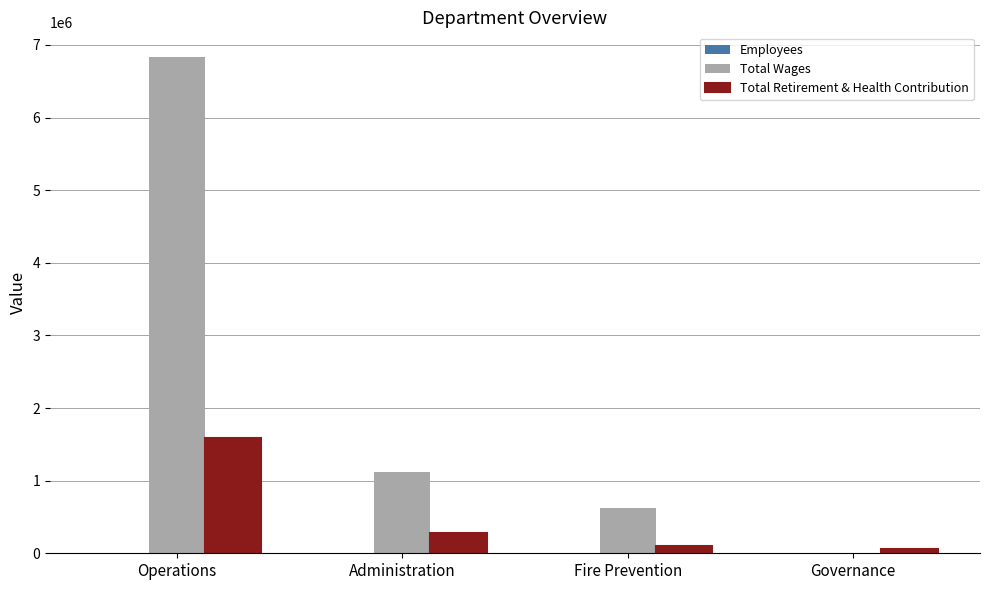

What is the sum of all Total Retirement & Health Contribution values?

2023347